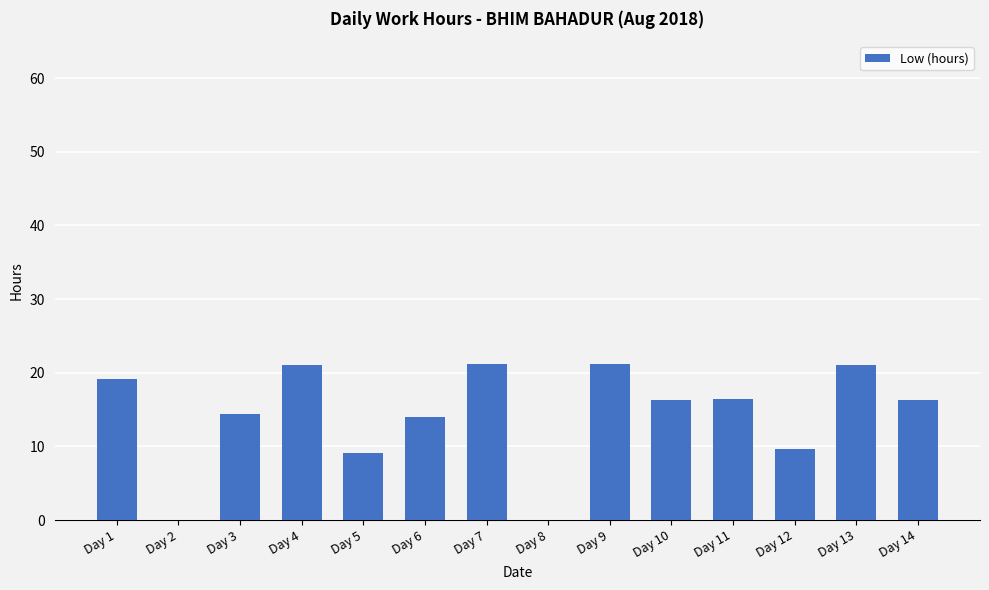

Where is the data nearest to the value 10?

Day 12